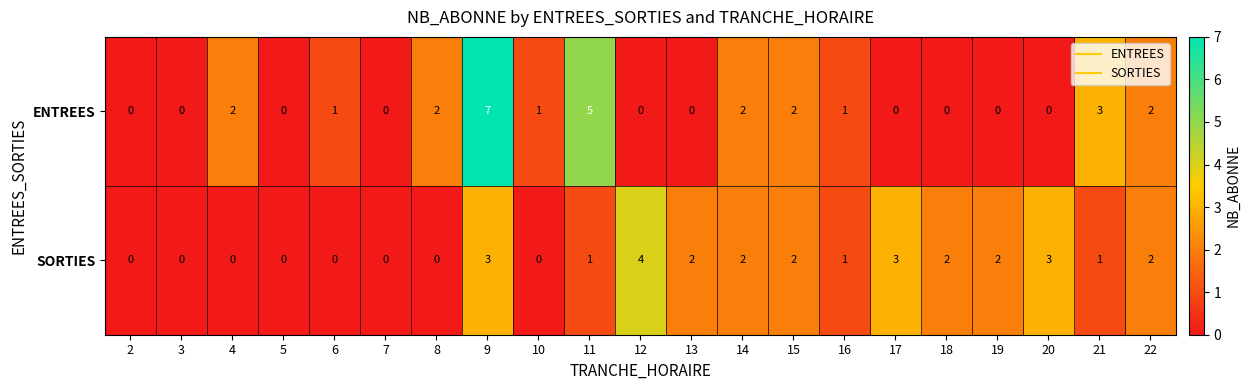

The value of ENTREES at 18 is 4. True or false?

False